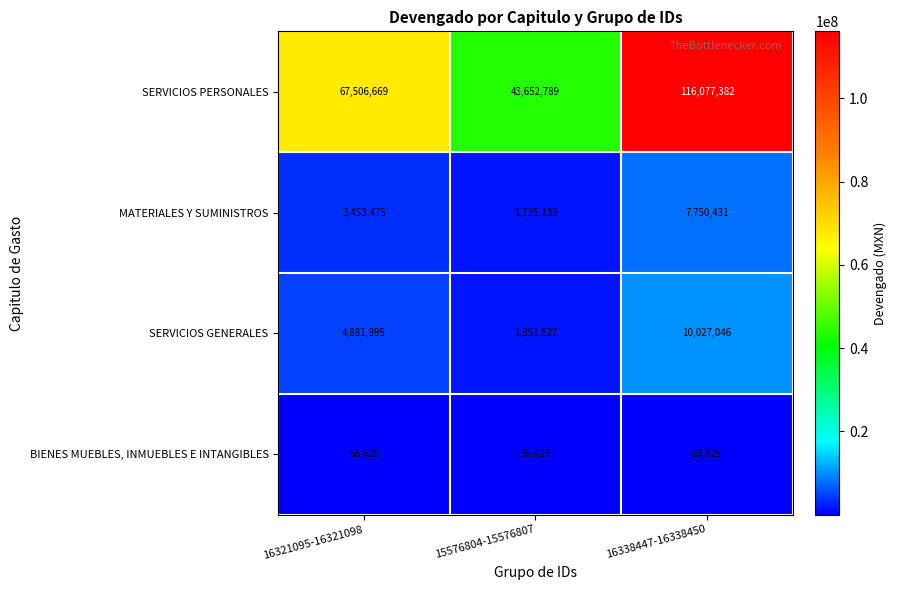

What is the sum of all SERVICIOS GENERALES values?

16760468